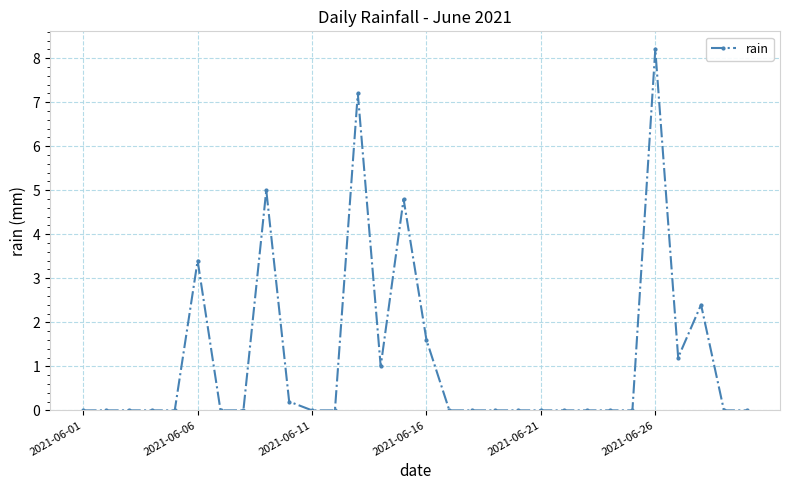

What is the sum of all values?

35.0